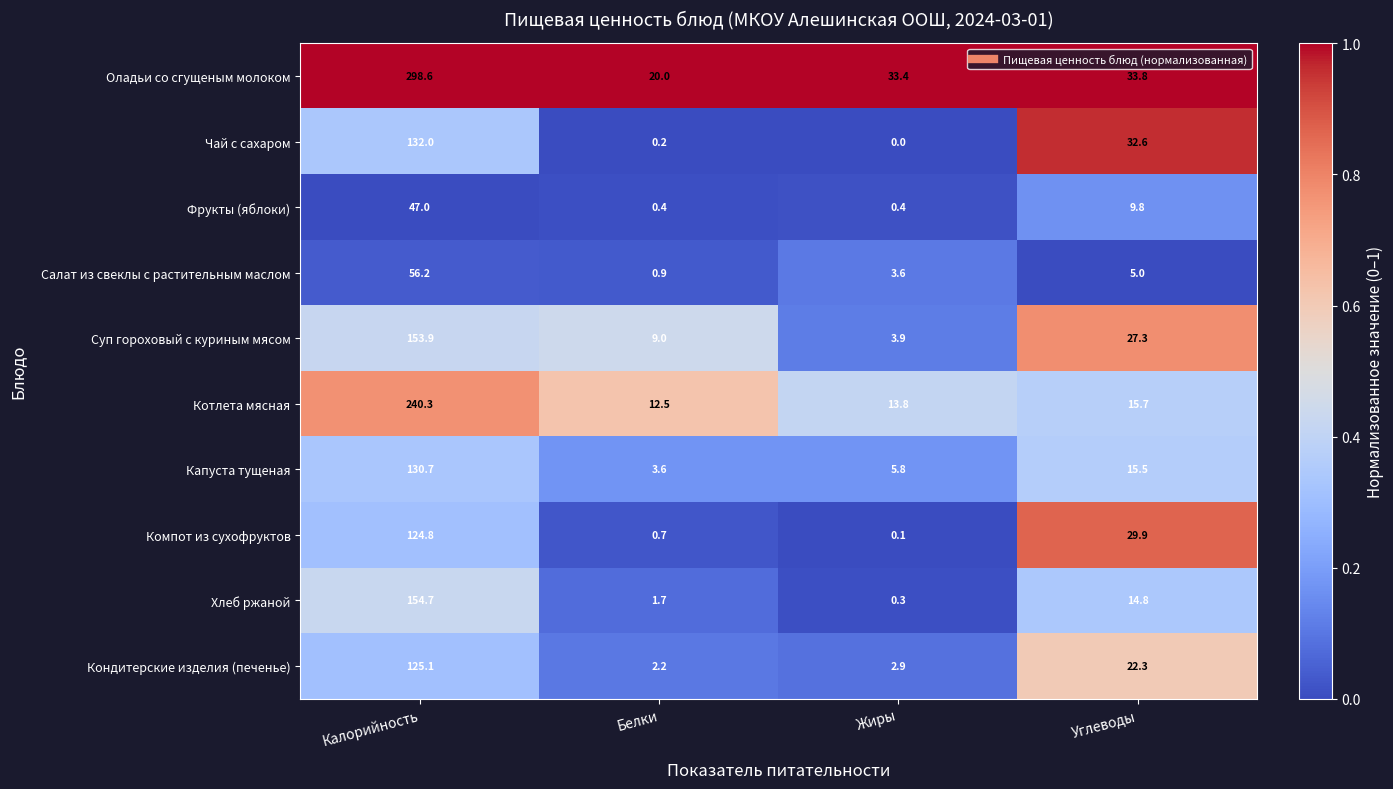

Where is Компот из сухофруктов nearest to the value 62?

Углеводы